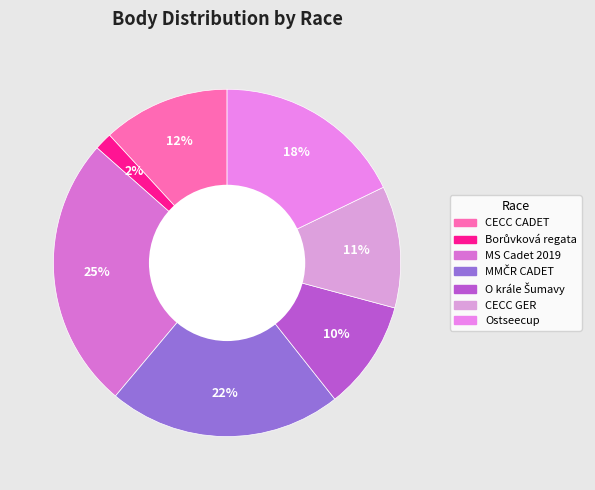

How many slices are in this pie chart?

7